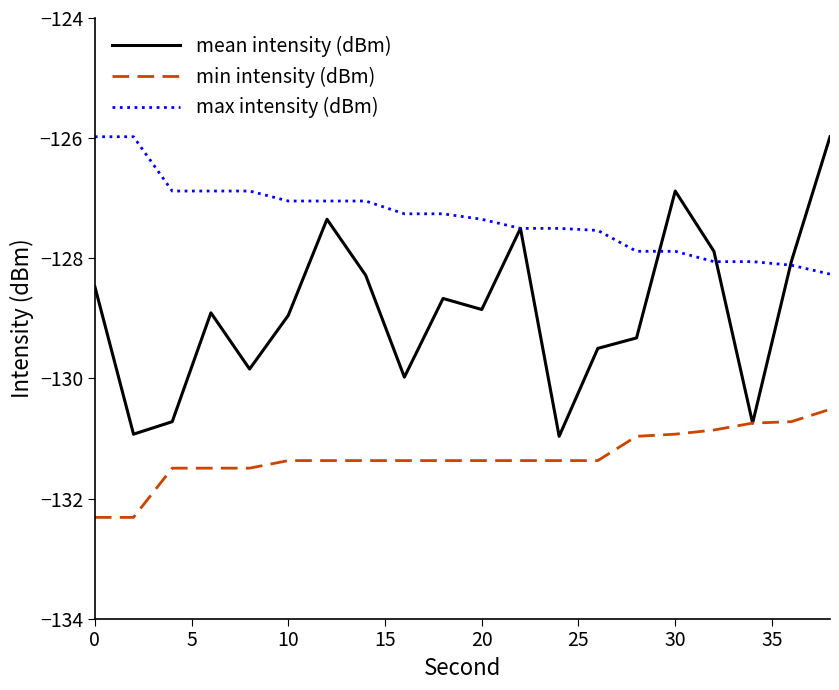

Which series has the largest range (max minus min)?

mean intensity (dBm)